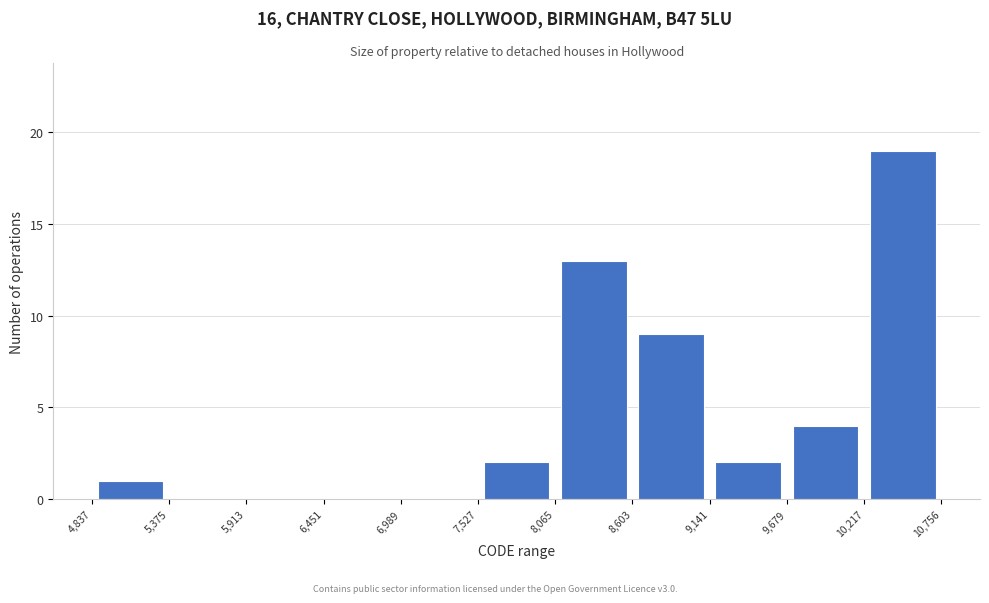

Reading left to right, list every bar in this chart as the range it spans on the x-axis followed by its height. The values are not printed on the chart, so give them approximately, as read against the axis.

4,837 to 5,375: 1
5,375 to 5,913: 0
5,913 to 6,451: 0
6,451 to 6,989: 0
6,989 to 7,527: 0
7,527 to 8,065: 2
8,065 to 8,603: 13
8,603 to 9,141: 9
9,141 to 9,679: 2
9,679 to 10,217: 4
10,217 to 10,756: 19